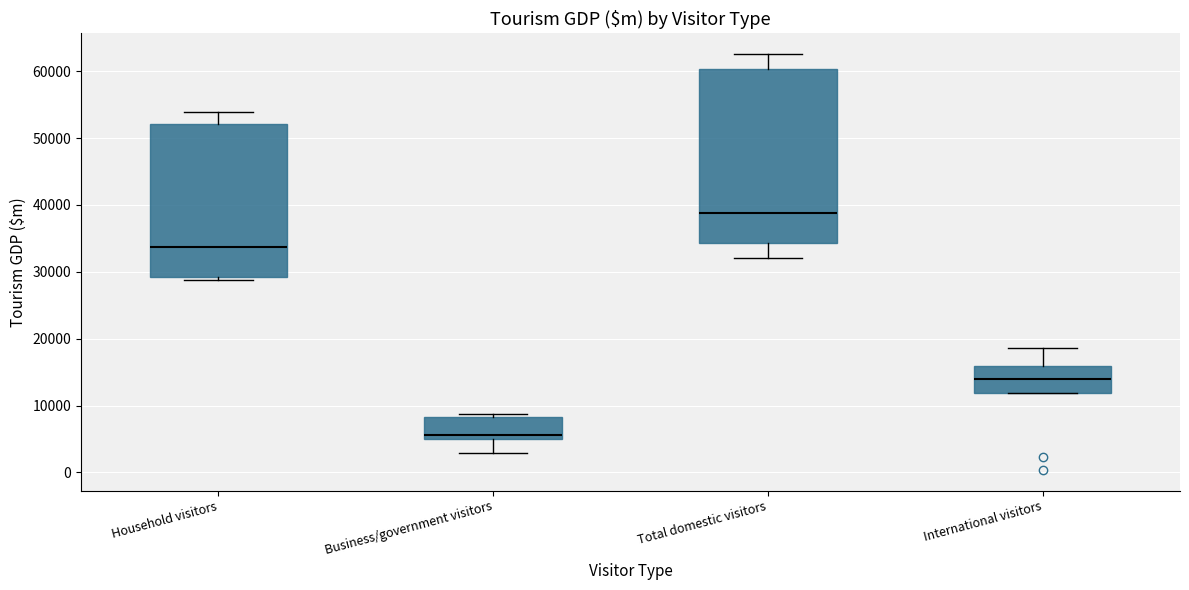

Which box has the lowest median line?

Business/government visitors